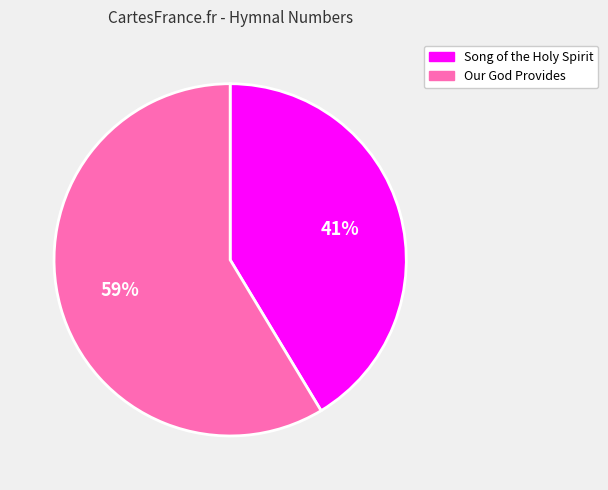

Rank the categories by value from lowest to highest.

Song of the Holy Spirit, Our God Provides